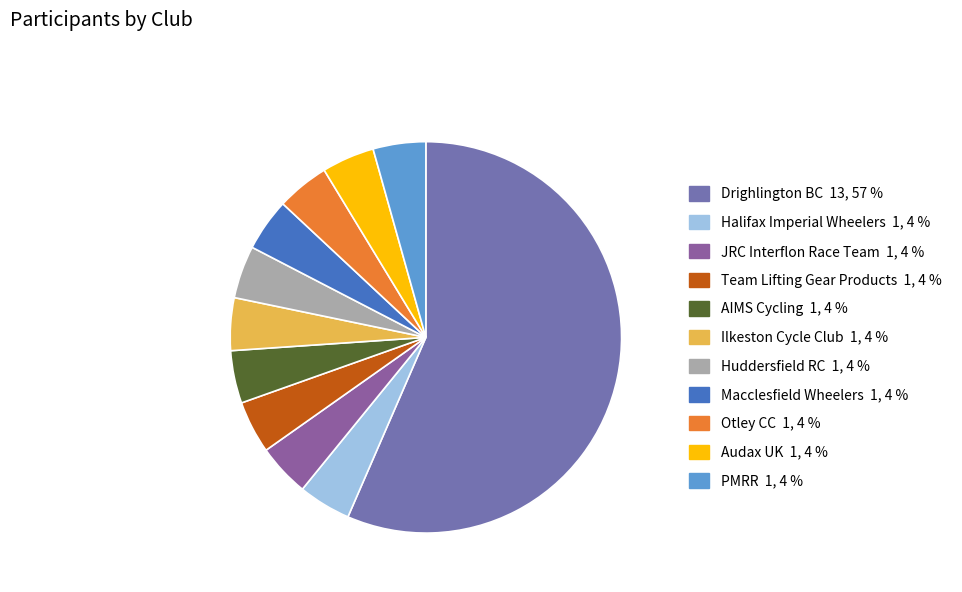

The Audax UK slice represents 11% of the pie. True or false?

False